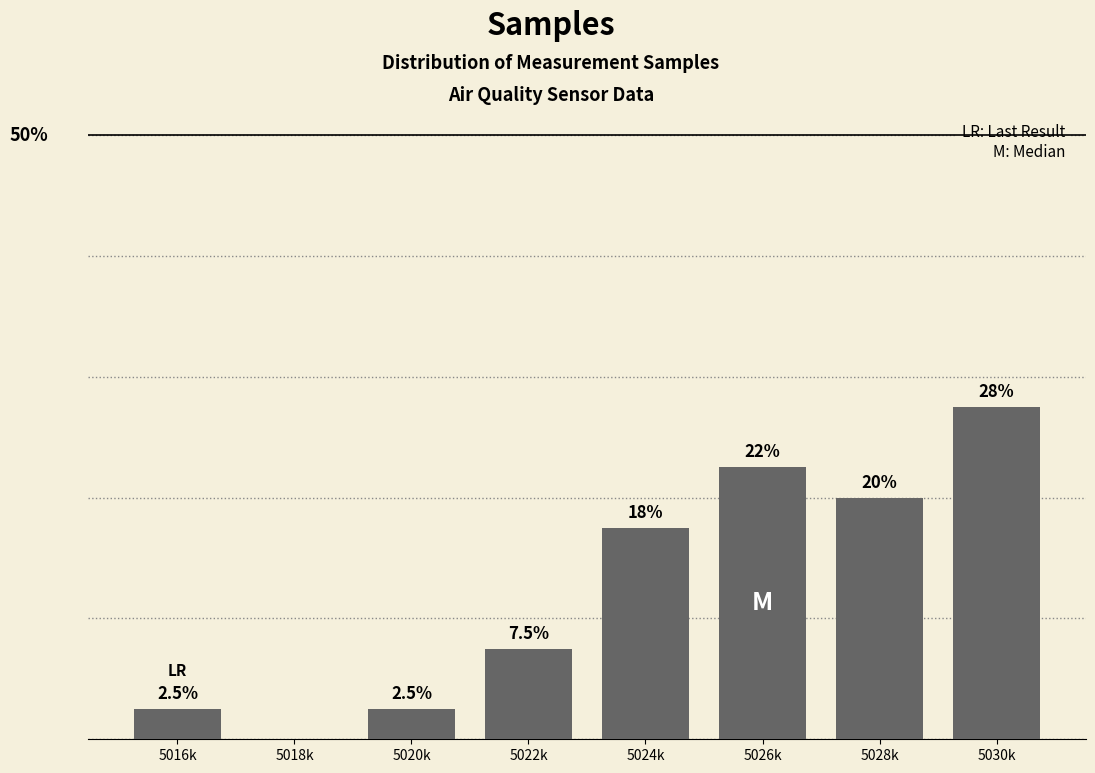

At which category does the chart reach its peak across all series?

5030k